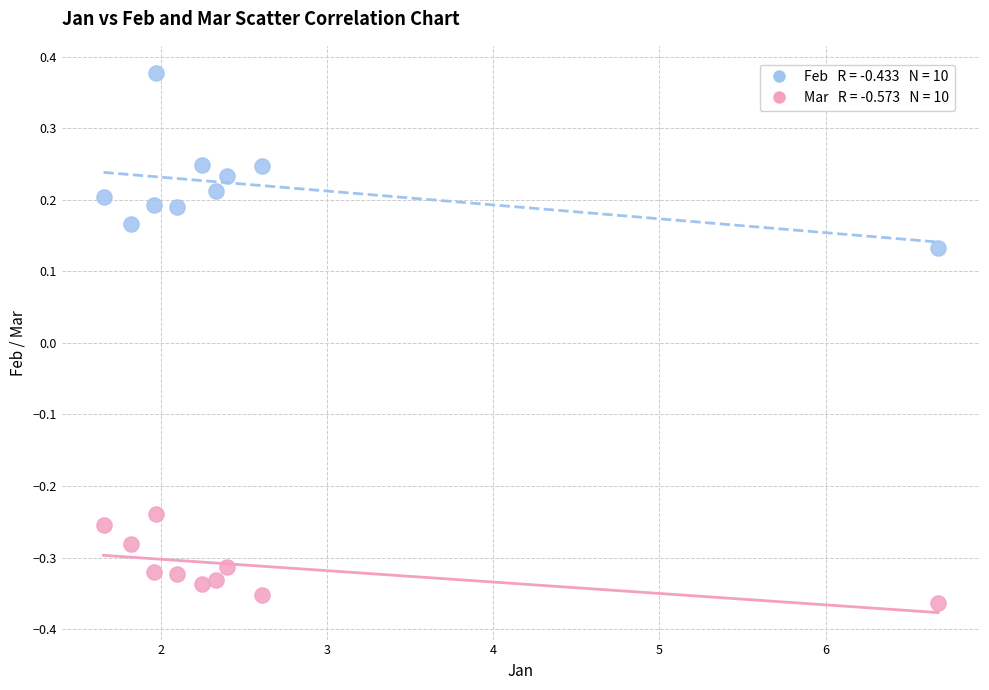

Across all data points, what is the range of Y values (max minus min)?

0.7